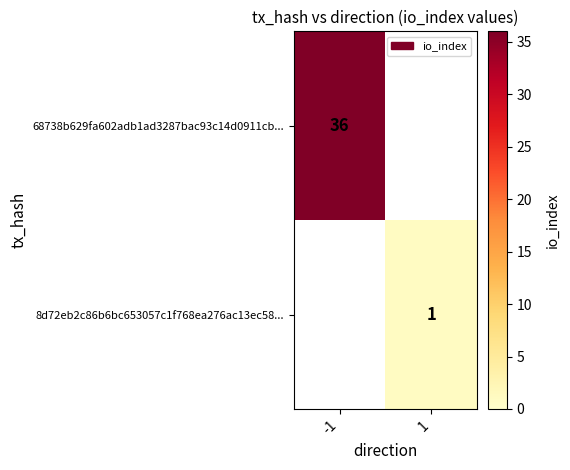

True or false: 68738b629fa602adb1ad3287bac93c14d0911cb... has a value of 11 at -1.

False